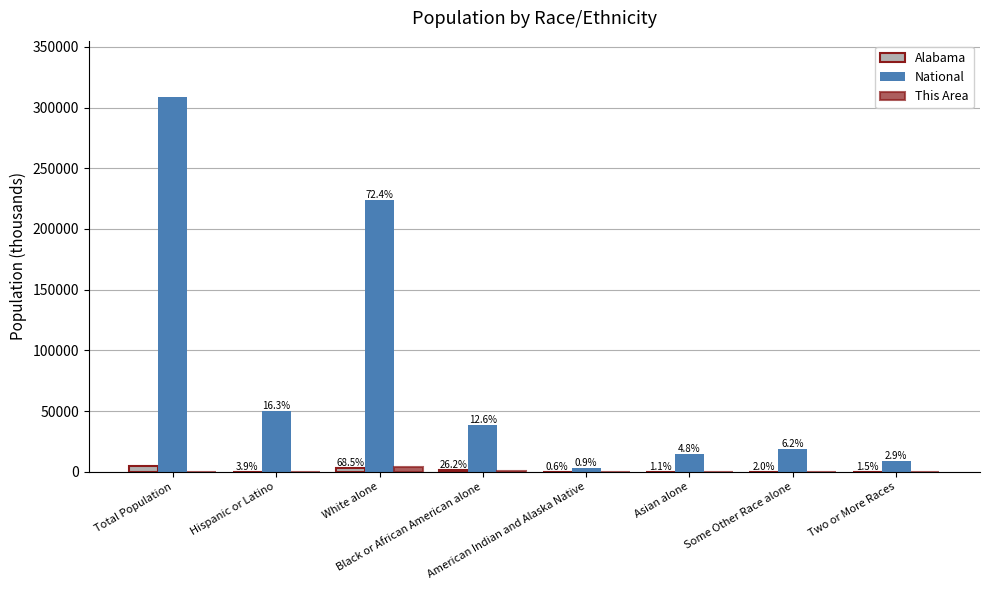

Are the bars horizontal?

No